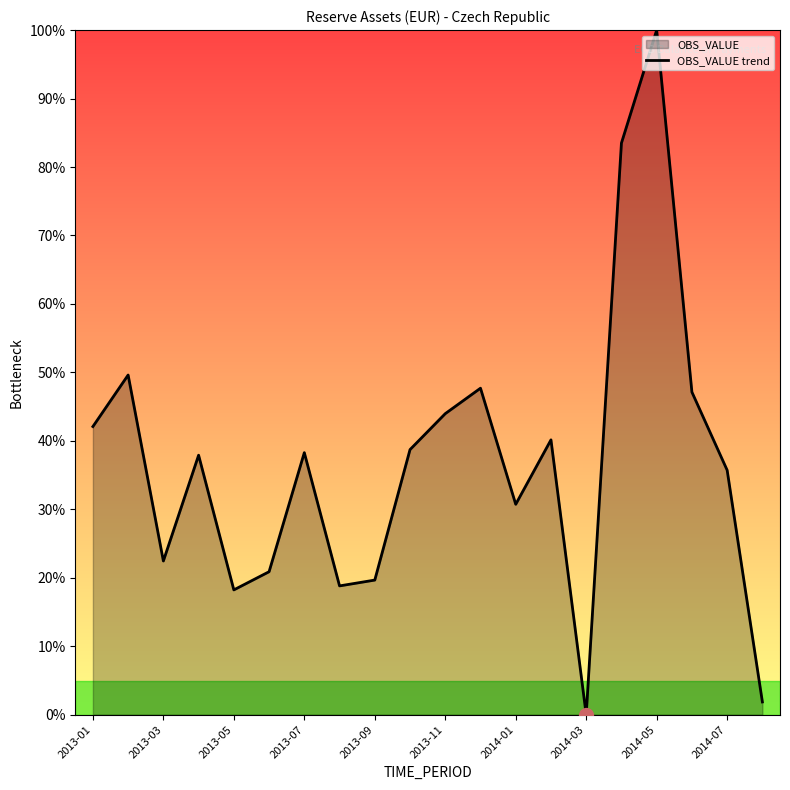

True or false: the data has more than 1 interior local peaks.

True